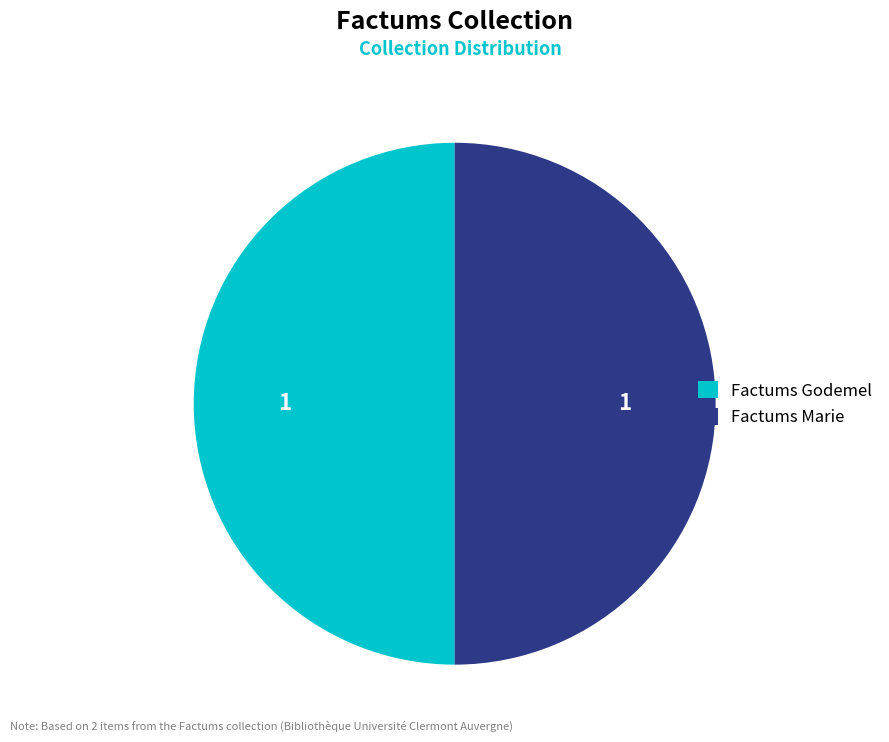

What is the ratio of the value at Factums Marie to the value at Factums Godemel?

1.0